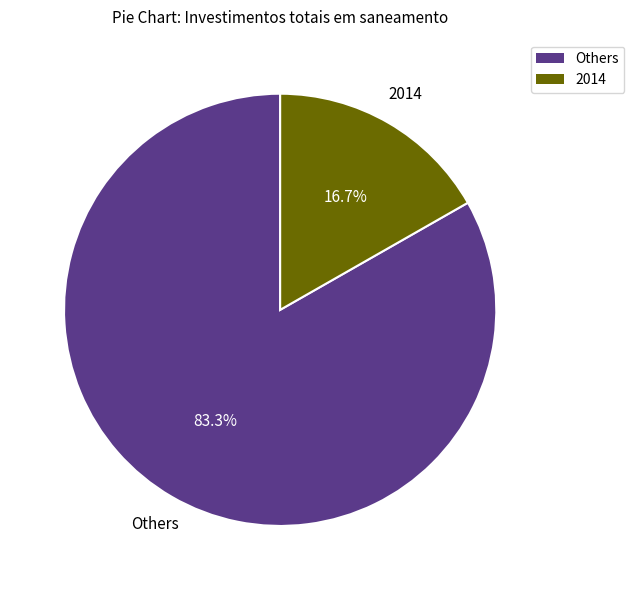

Does any single category account for the majority?

Yes